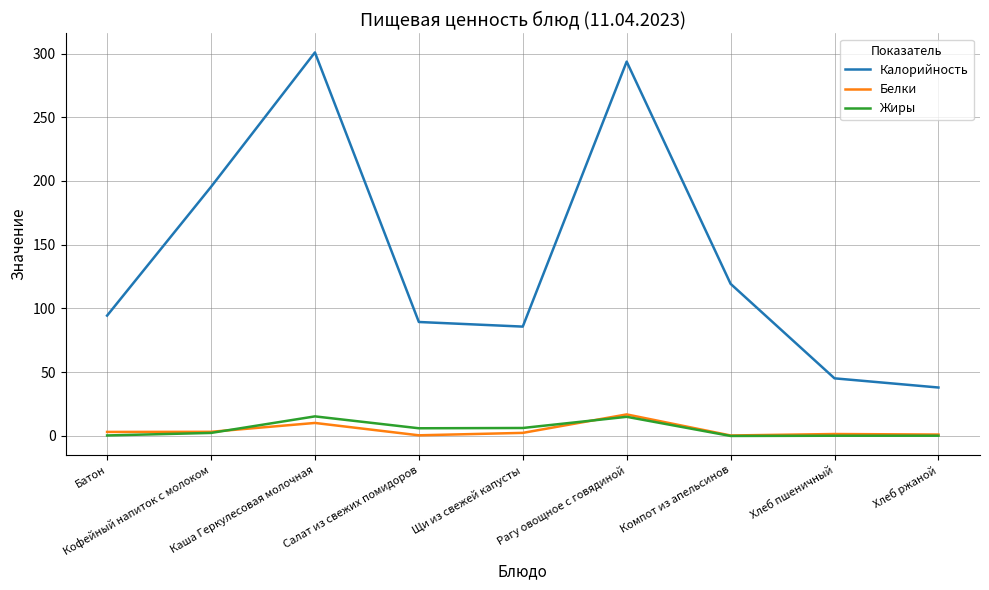

What is the difference between the second highest and minimum values in the Жиры series?

15.0